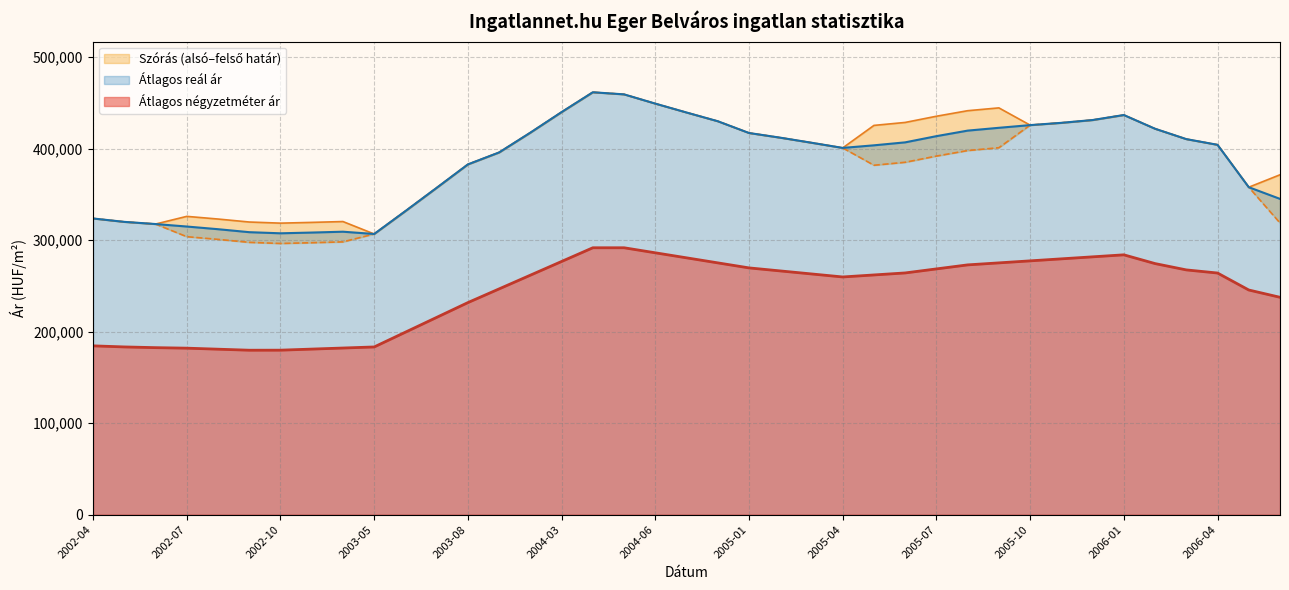

Which category has the lowest value across all series?

2002-09